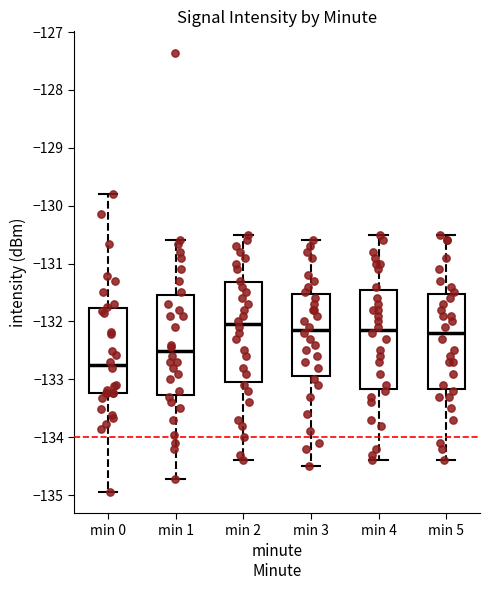

Where is the upper edge of the box for min 0 on the y-axis? The values are not printed on the chart, so give them approximately, as read against the axis.

-131.8